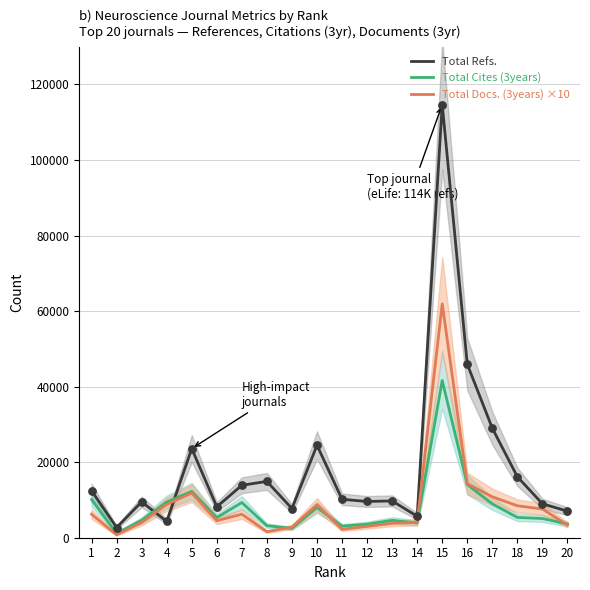

Which series has the widest spread of Y values?

Total Refs.